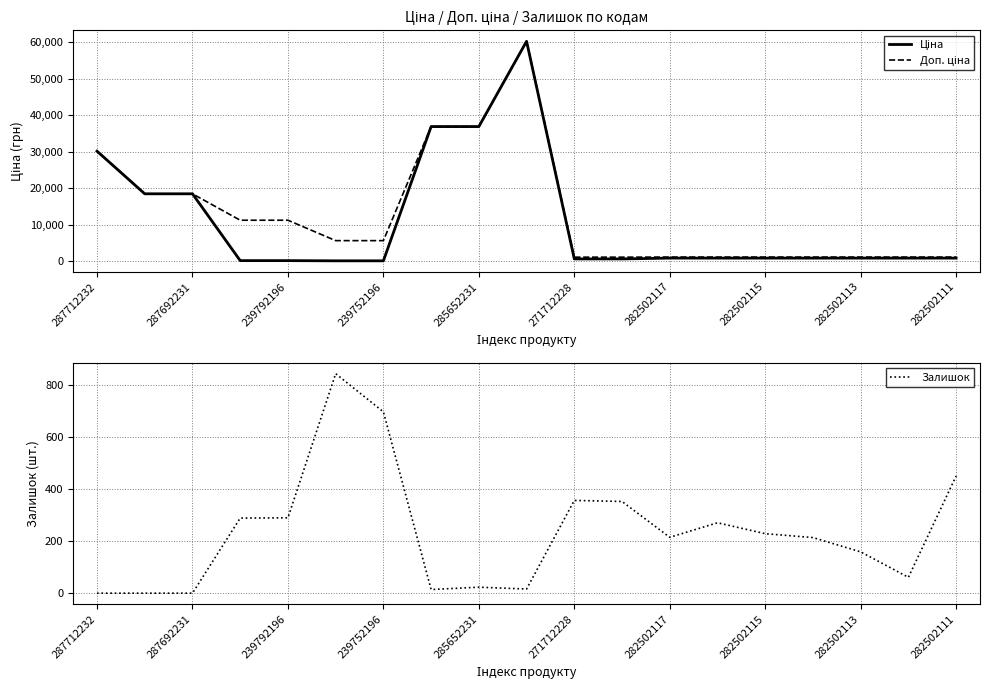

How many lines are shown in the chart?

3